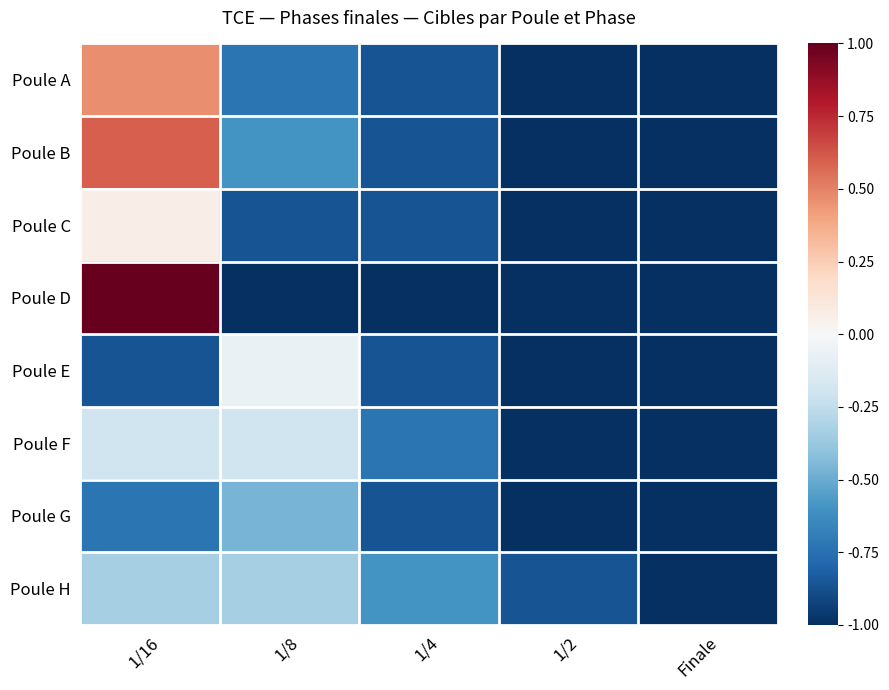

What is the difference between the highest and lowest values at 1/8?

0.9